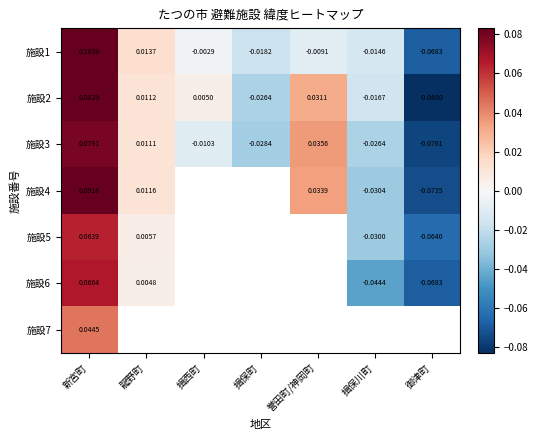

Where does the 施設2 series first go above 0?

新宮町